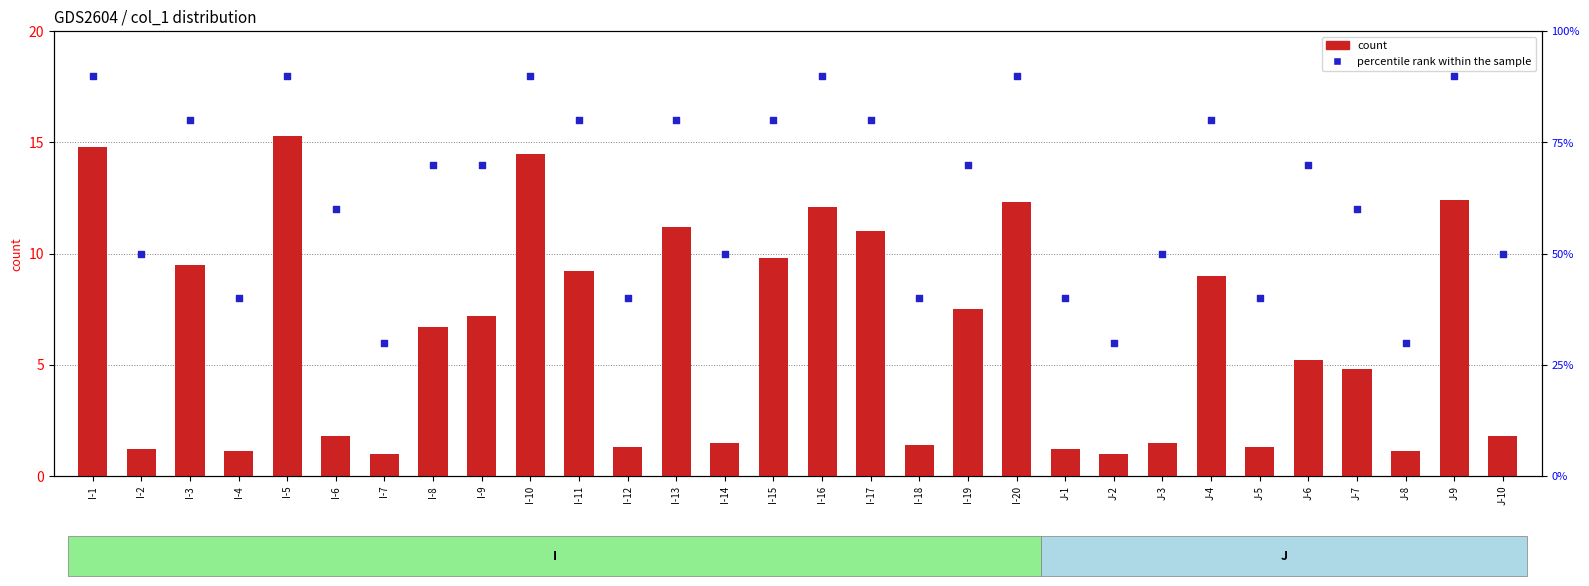

At how many categories does at least one series exceed 81?

6